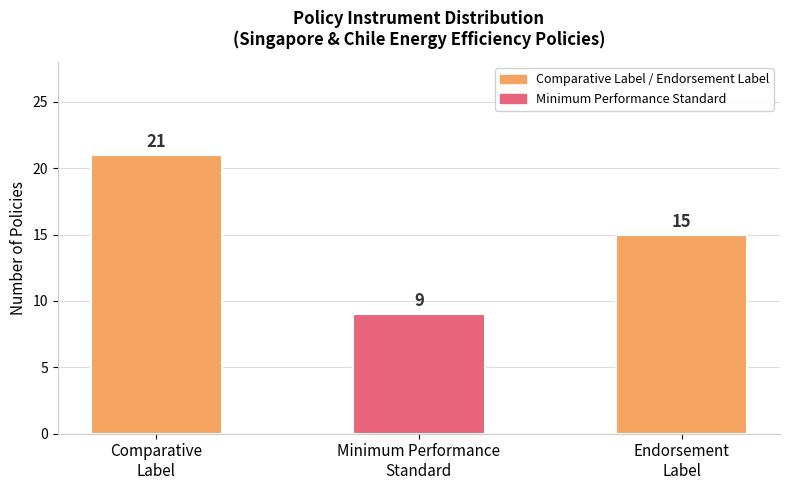

How many categories are shown in the chart?

3